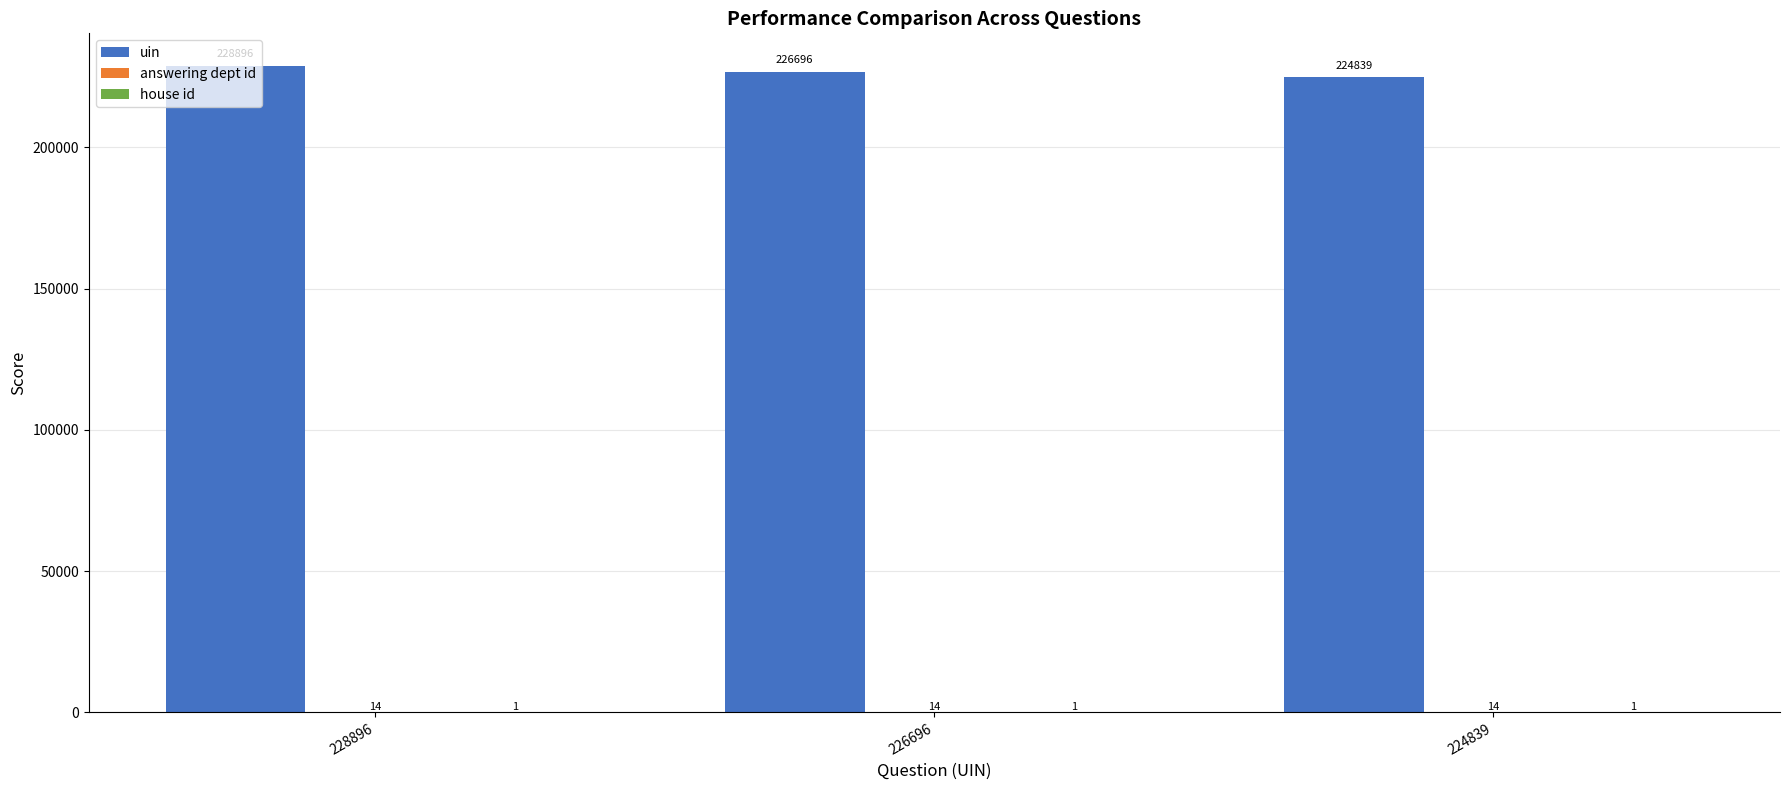

What is the sum of the uin values at 224839 and 228896?

453735